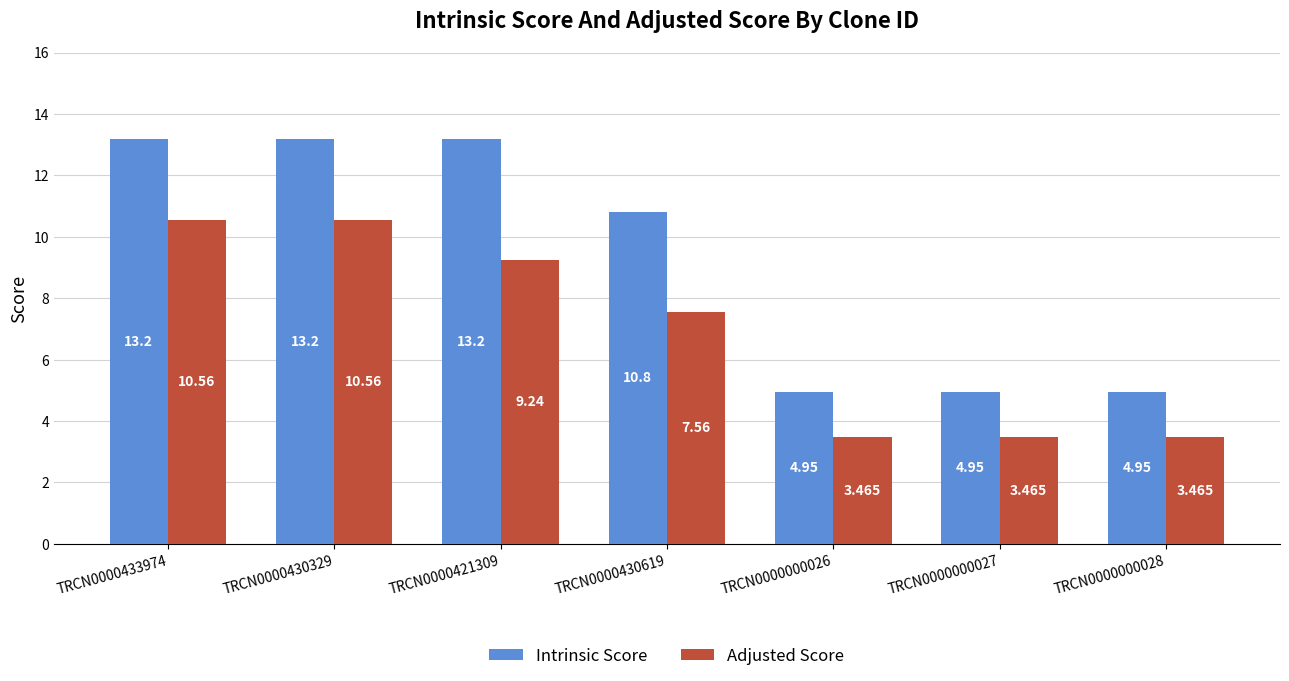

Is the value of Adjusted Score at TRCN0000430329 greater than the value of Intrinsic Score at TRCN0000430619?

No